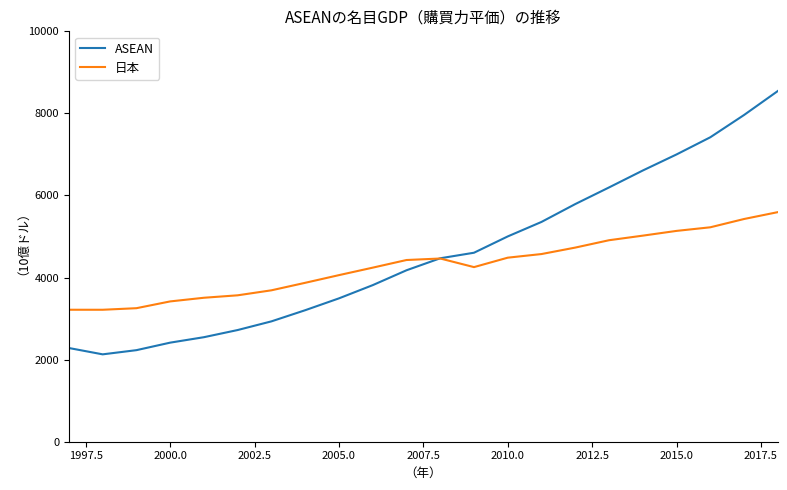

Rank the series by their maximum value, from highest to lowest.

ASEAN, 日本